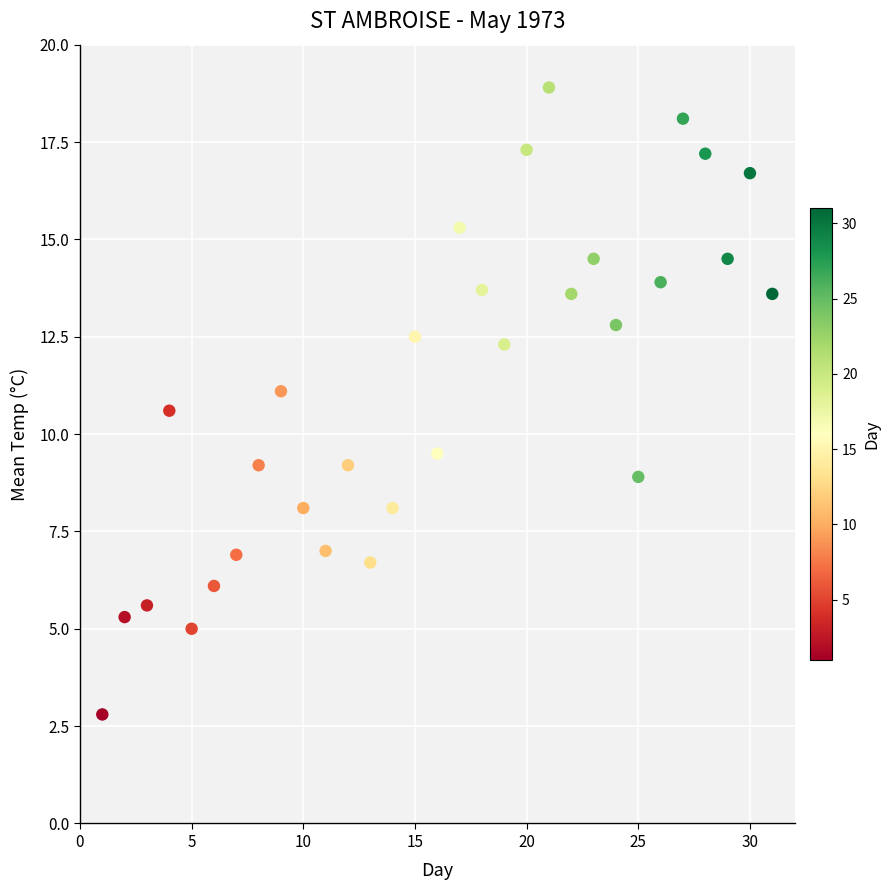

What is the range of Y values (max minus min)?

16.1